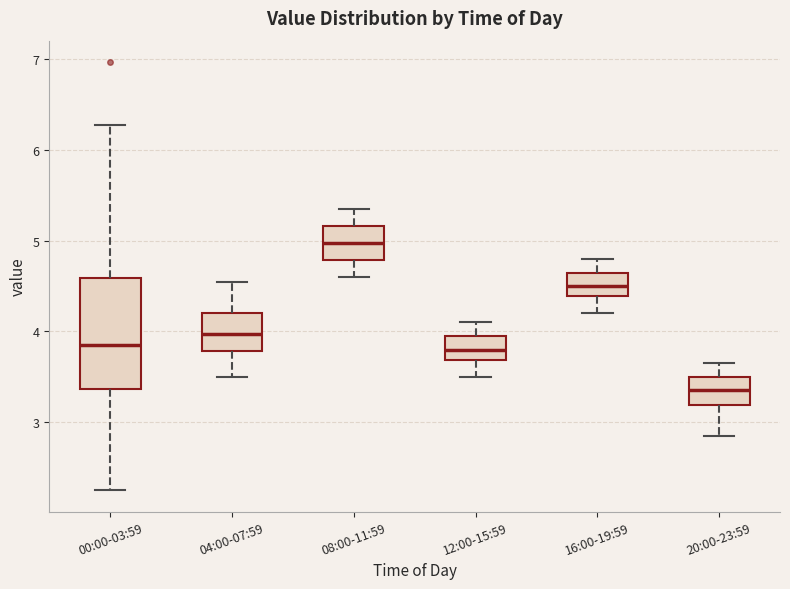

Where does the median line of the box for 08:00-11:59 sit on the y-axis? The values are not printed on the chart, so give them approximately, as read against the axis.

5.0